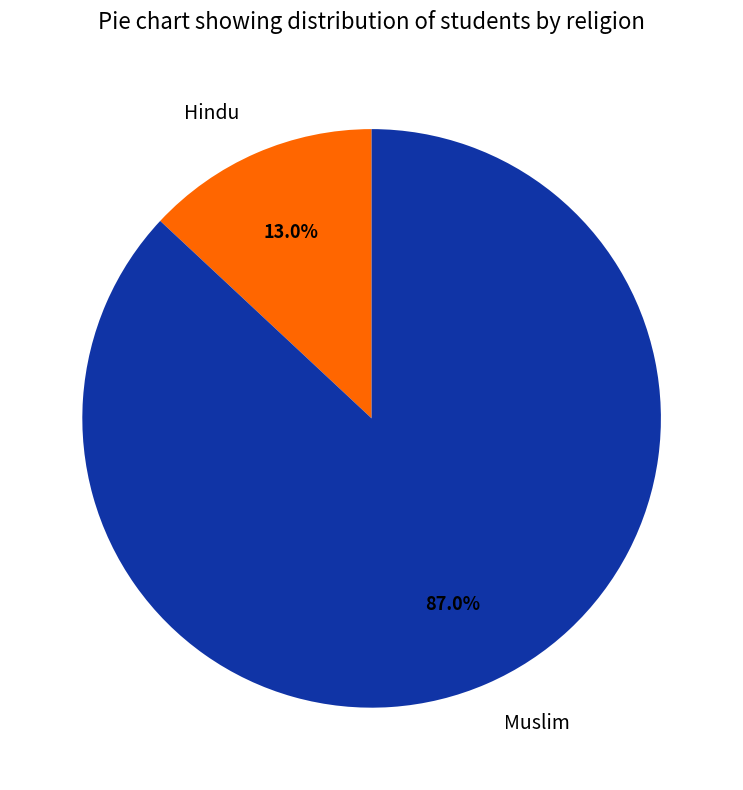

Which slice is the smallest?

Hindu